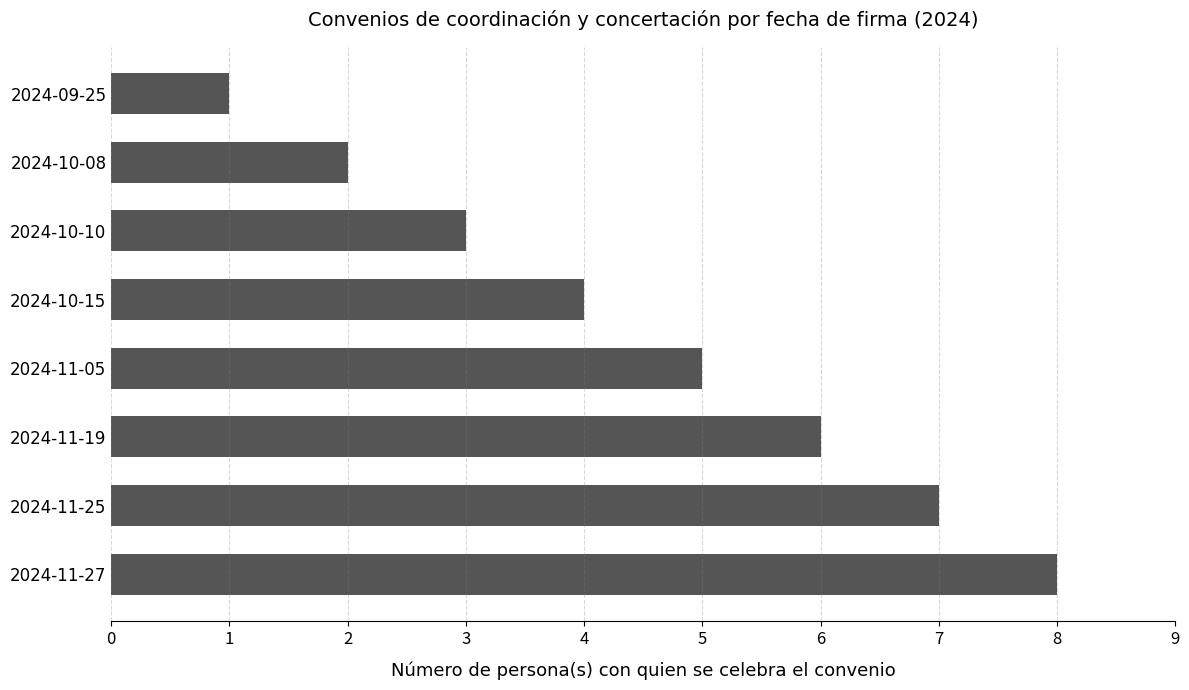

Approximately how many times larger is the value at 2024-11-25 compared to 2024-11-19?

1.2